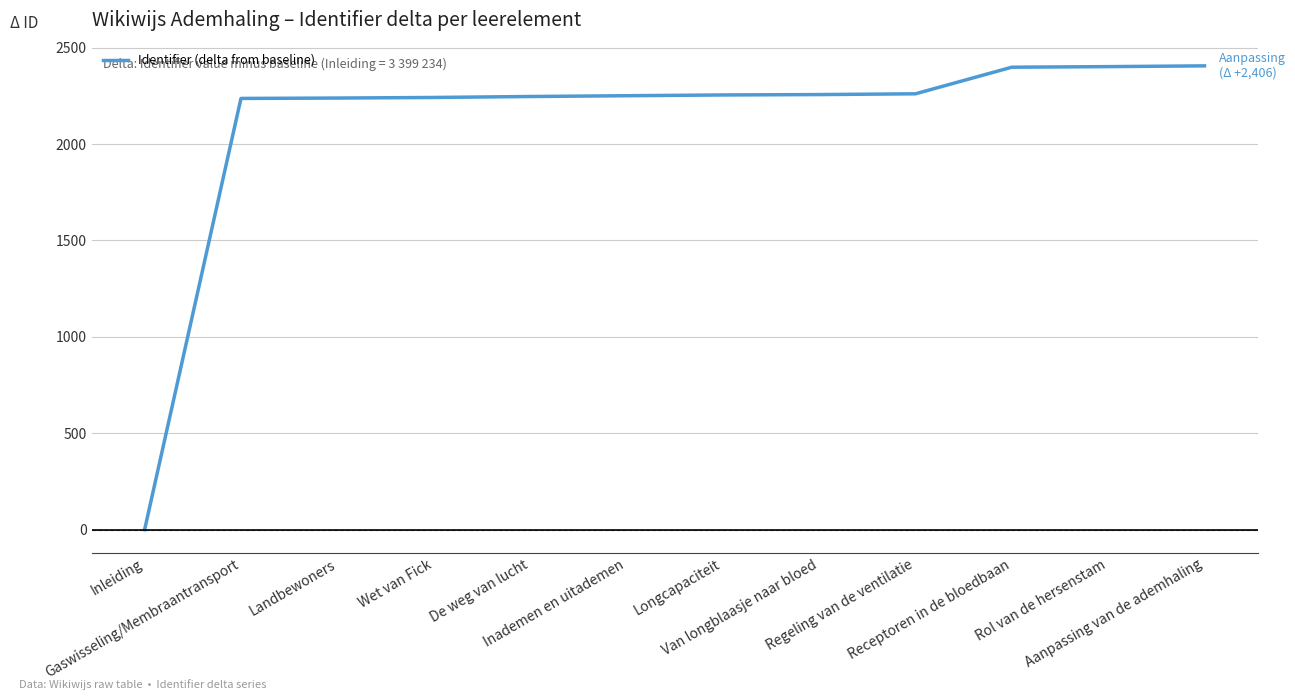

How many series are shown in this chart?

1